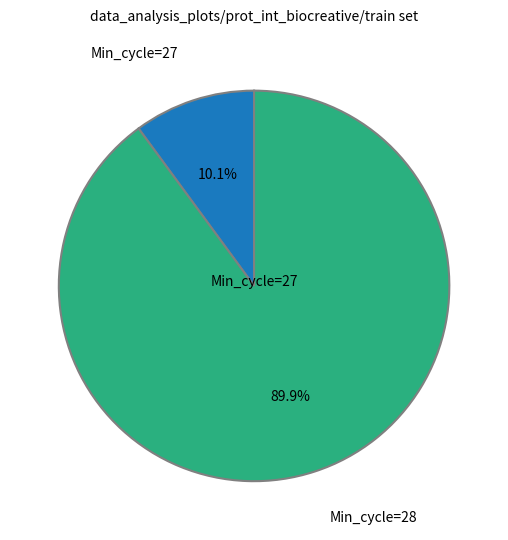

Is there any slice that represents more than half of the pie?

Yes